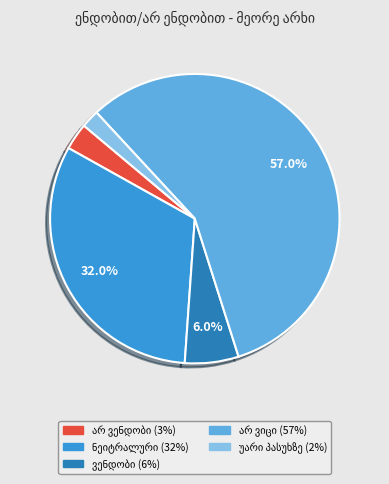

Does any single category account for the majority?

Yes